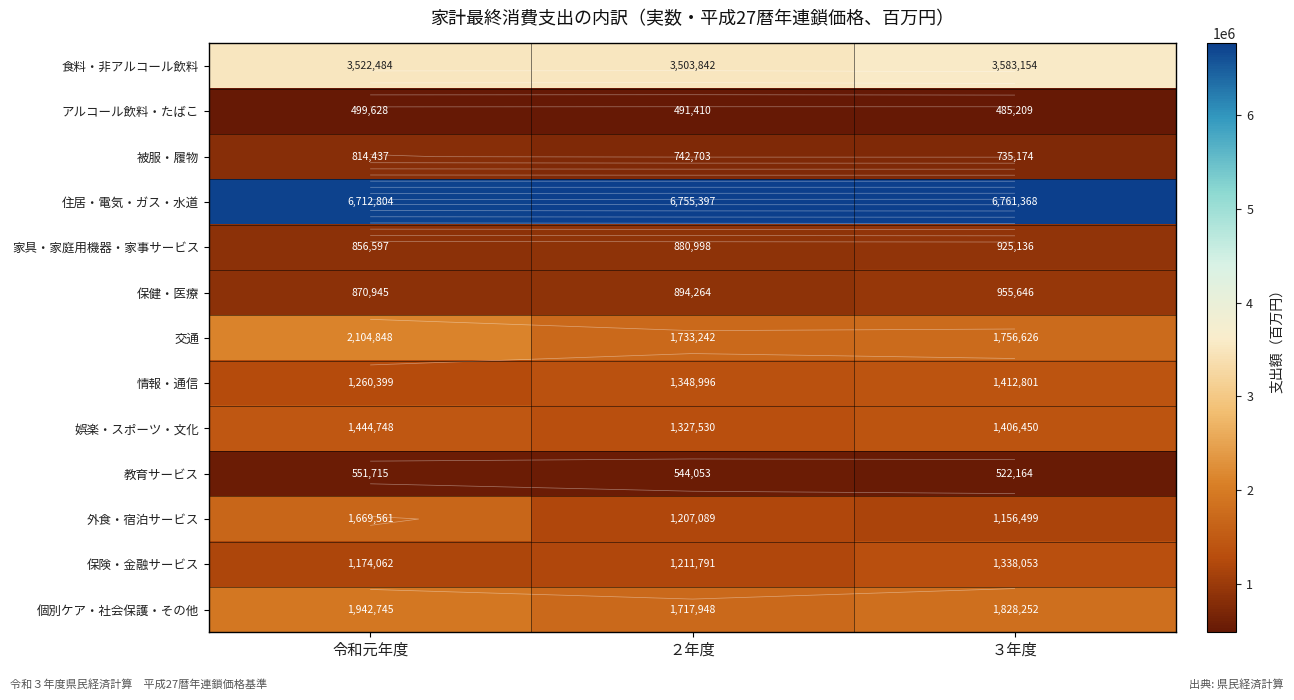

At which label does アルコール飲料・たばこ first exceed 491410?

令和元年度